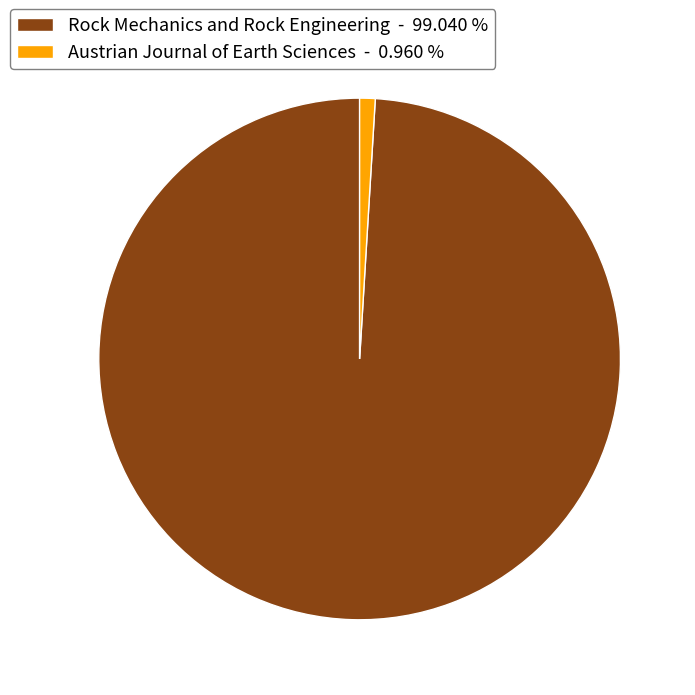

Does Rock Mechanics and Rock Engineering represent more than half of the total?

Yes